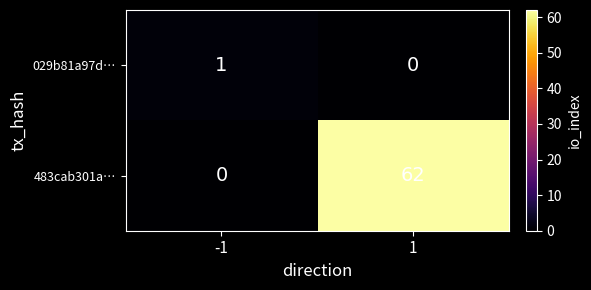

What is the total value across all series at 1?

62